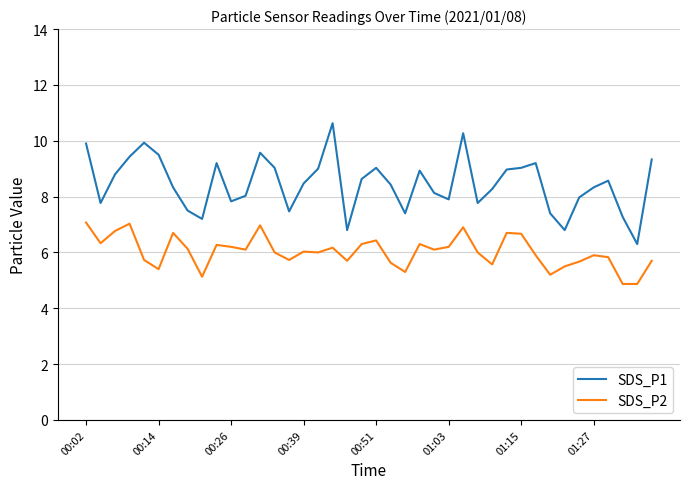

Count the number of data series in this chart.

2